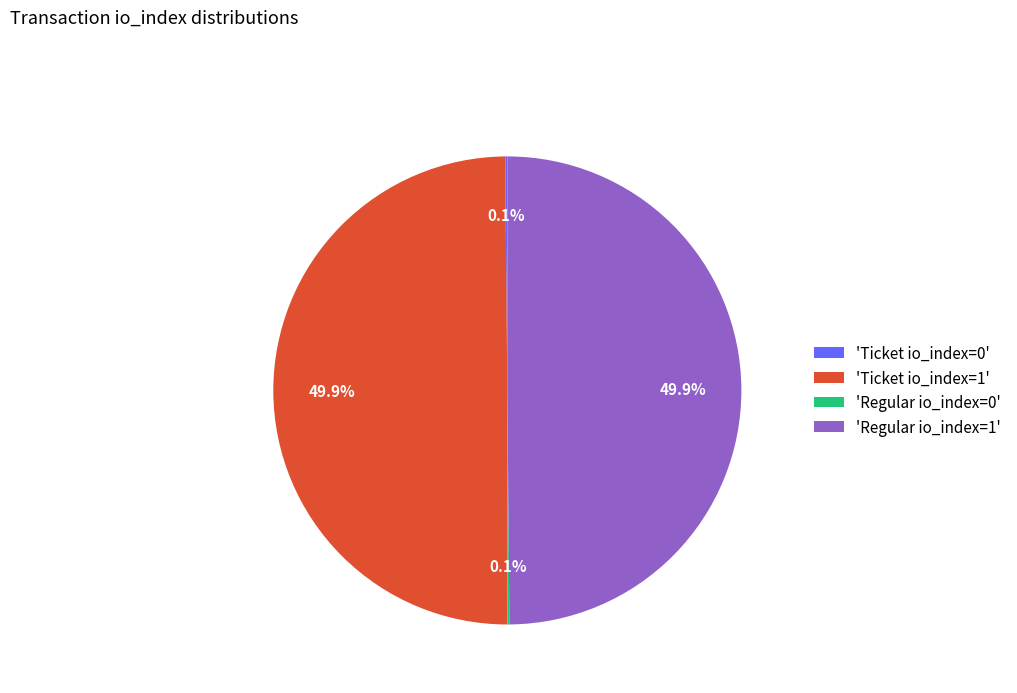

What portion of the pie excludes 'Ticket io_index=1'?

50.0%